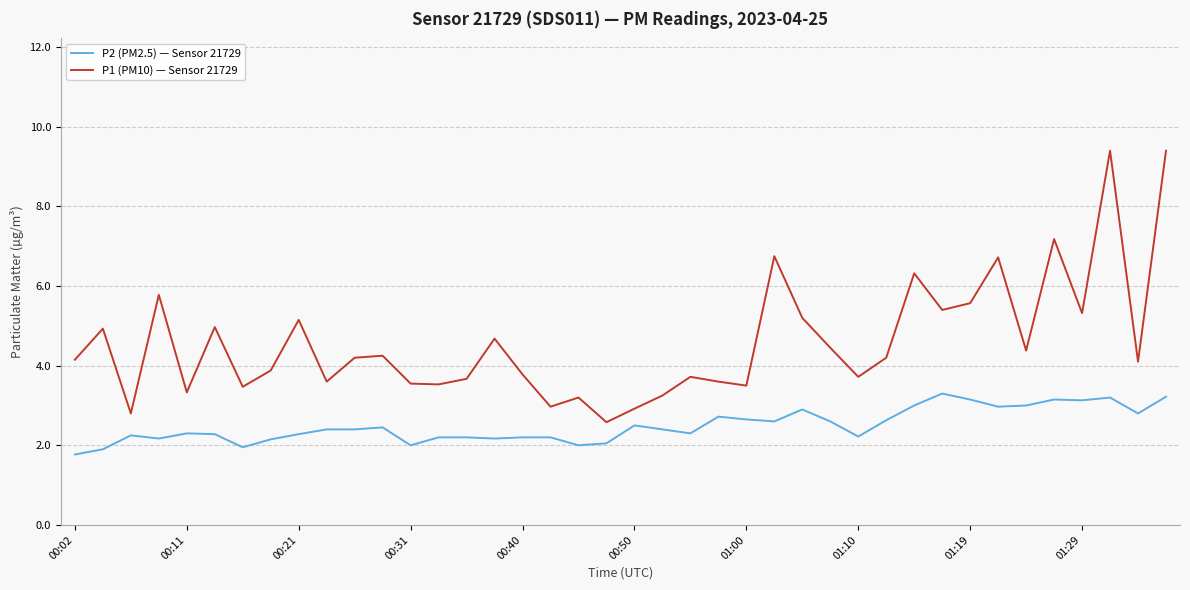

List the series in order of their peak value, highest first.

P1 (PM10) — Sensor 21729, P2 (PM2.5) — Sensor 21729